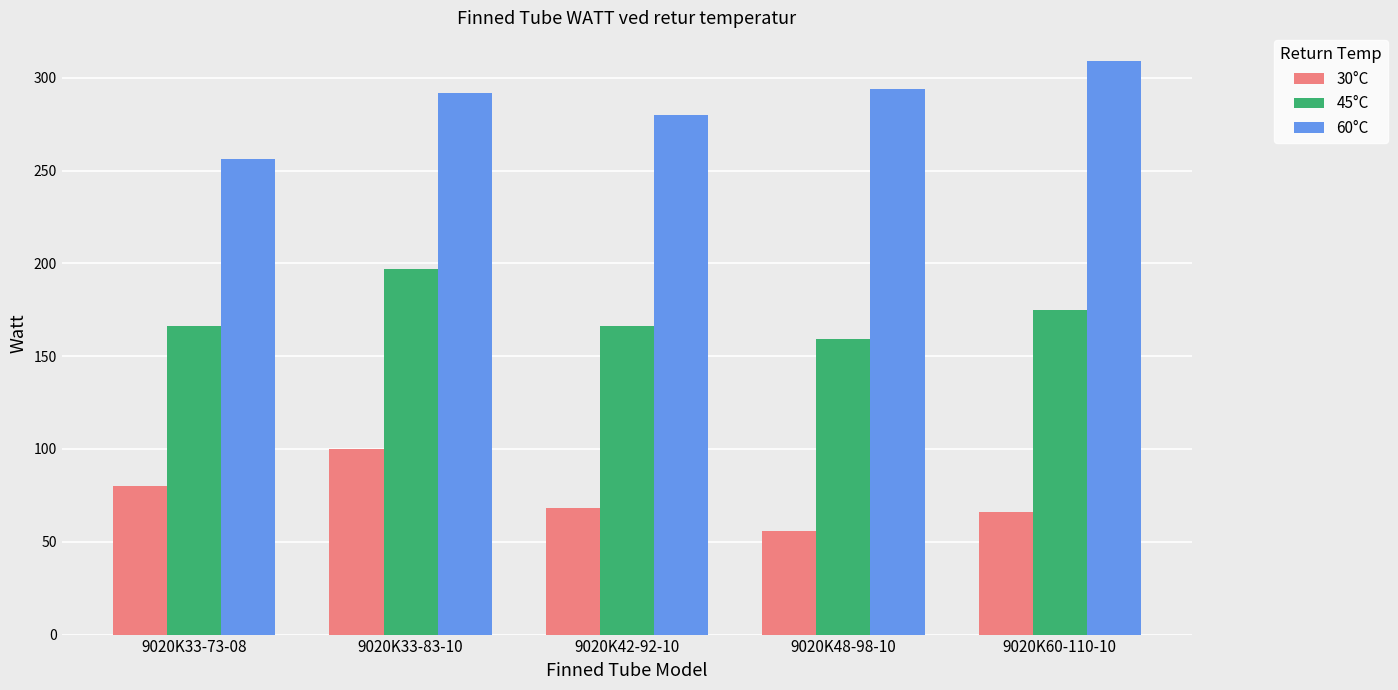

What are all the series names shown in the legend?

30°C, 45°C, 60°C